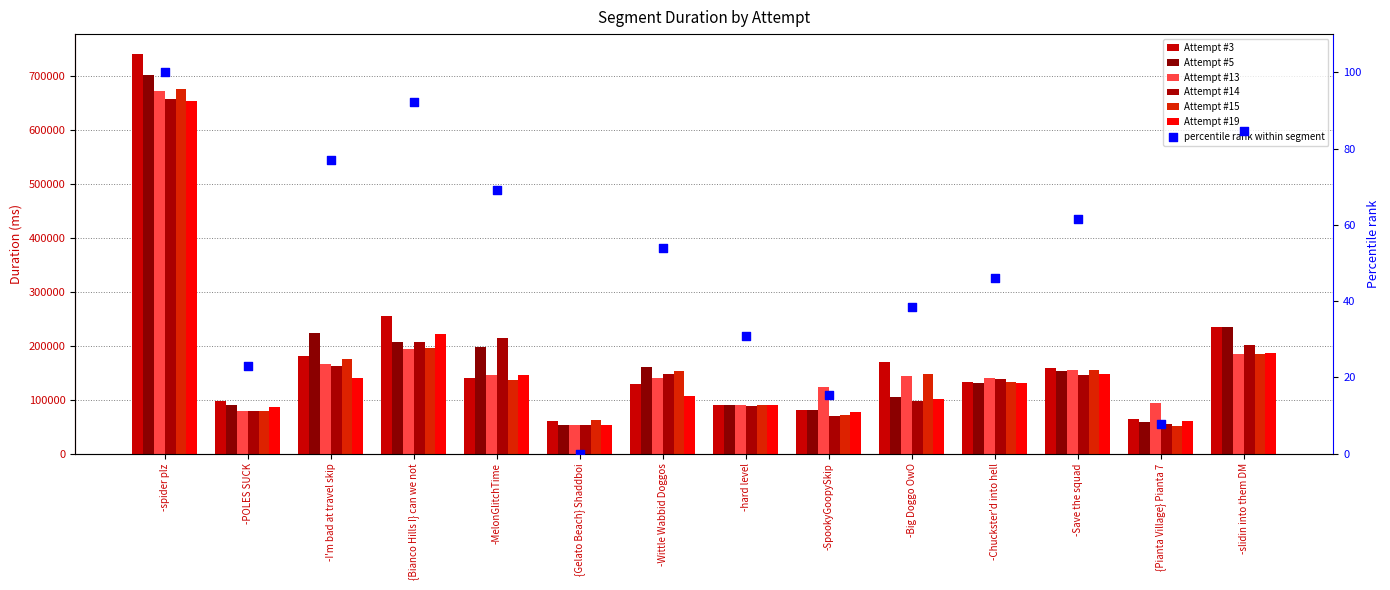

Which series has the largest Y range (max minus min)?

Attempt #3